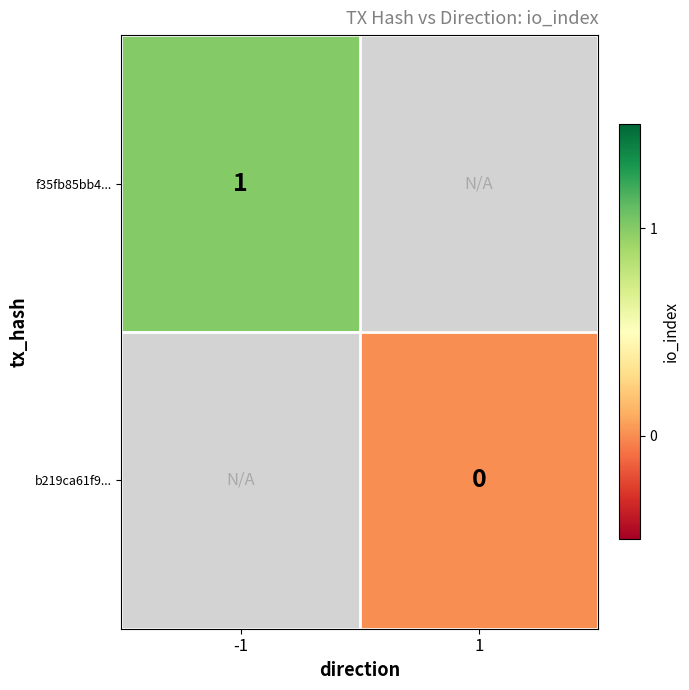

How many distinct data groups are displayed?

2